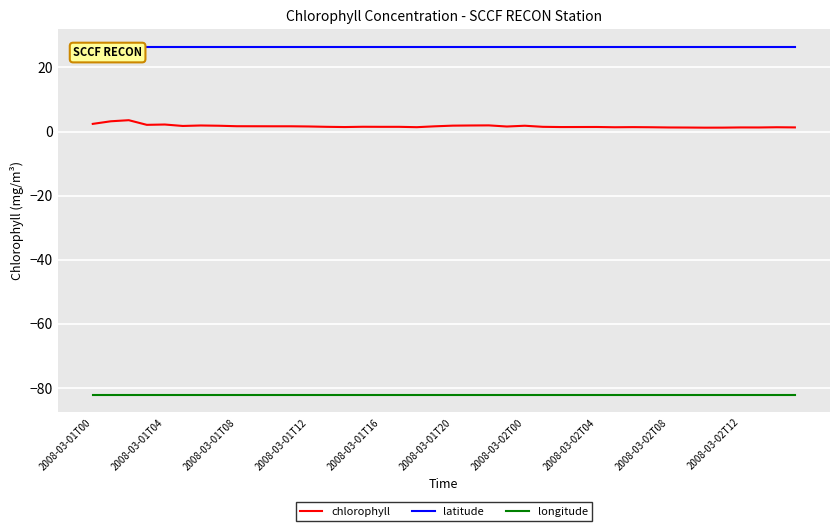

Reading right to left, list all the values displayed in this chart.

chlorophyll: 1.3	1.4	1.3	1.3	1.2	1.2	1.3	1.3	1.4	1.4	1.4	1.4	1.4	1.4	1.5	1.8	1.6	1.9	1.9	1.9	1.6	1.4	1.5	1.5	1.5	1.4	1.5	1.6	1.6	1.6	1.7	1.7	1.8	1.9	1.8	2.2	2.1	3.5	3.2	2.4
latitude: 26.5	26.5	26.5	26.5	26.5	26.5	26.5	26.5	26.5	26.5	26.5	26.5	26.5	26.5	26.5	26.5	26.5	26.5	26.5	26.5	26.5	26.5	26.5	26.5	26.5	26.5	26.5	26.5	26.5	26.5	26.5	26.5	26.5	26.5	26.5	26.5	26.5	26.5	26.5	26.5
longitude: -82.1	-82.1	-82.1	-82.1	-82.1	-82.1	-82.1	-82.1	-82.1	-82.1	-82.1	-82.1	-82.1	-82.1	-82.1	-82.1	-82.1	-82.1	-82.1	-82.1	-82.1	-82.1	-82.1	-82.1	-82.1	-82.1	-82.1	-82.1	-82.1	-82.1	-82.1	-82.1	-82.1	-82.1	-82.1	-82.1	-82.1	-82.1	-82.1	-82.1